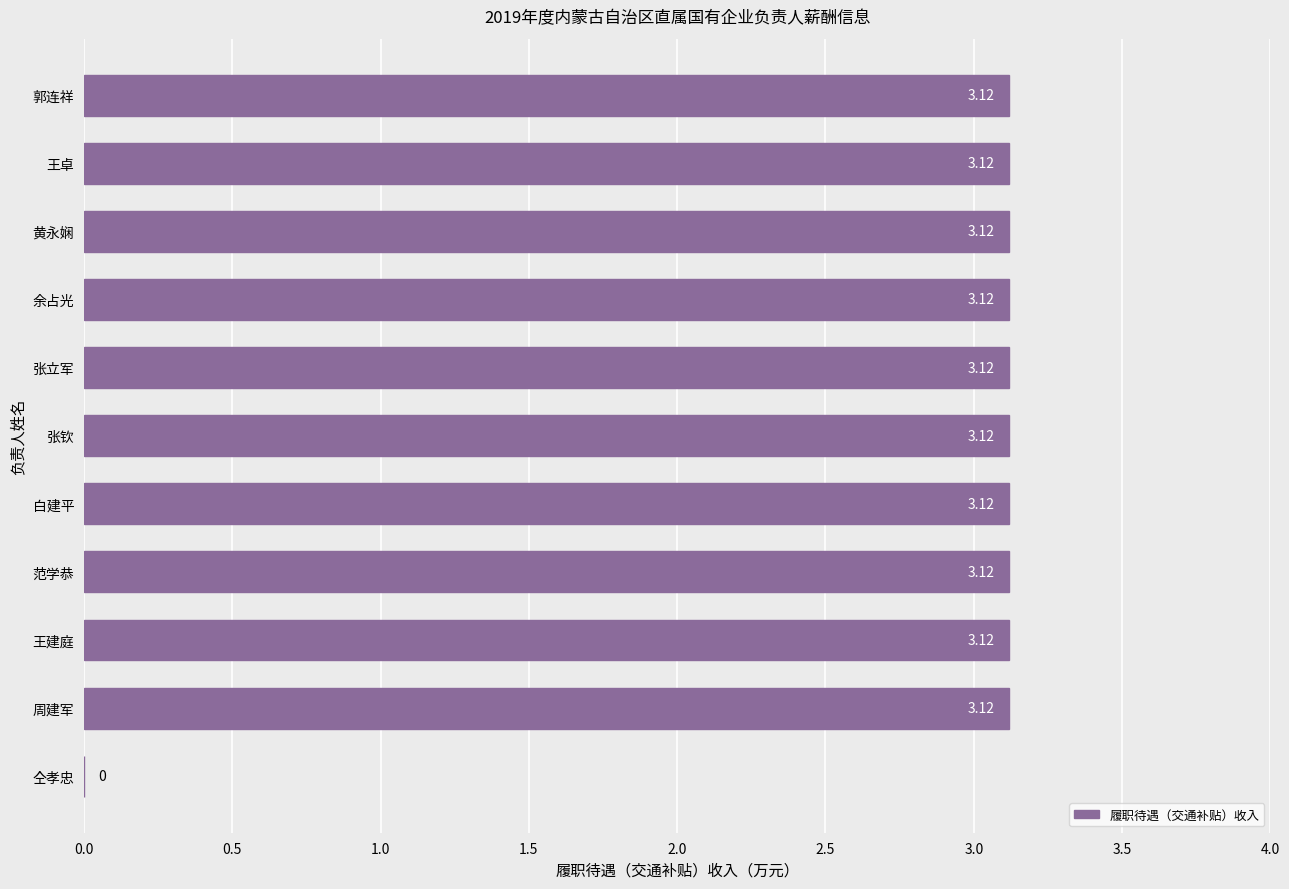

Where is the data nearest to the value 1?

仝孝忠